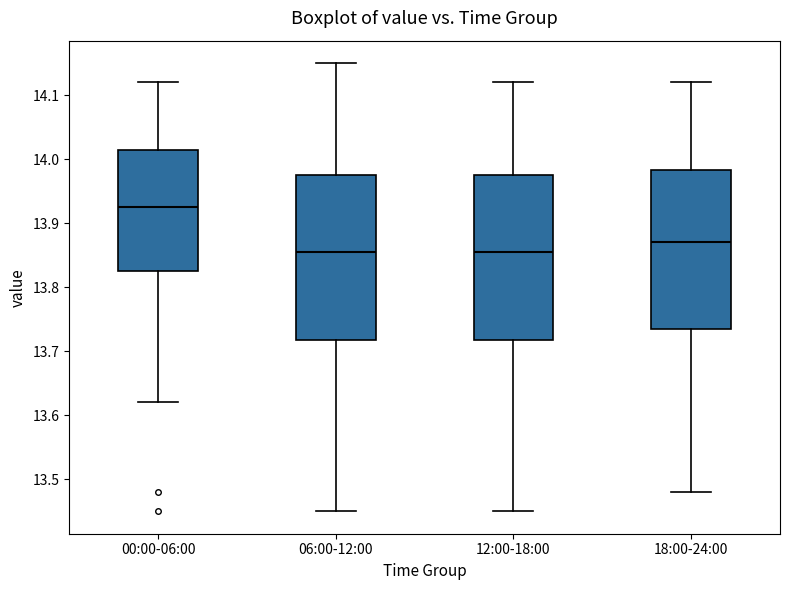

Reading left to right, read every box against the y-axis: the position of its median line, the range the box covers, and the ends of its whiskers. The values are not printed on the chart, so give them approximately, as read against the axis.

00:00-06:00: median 13.93, box 13.83 to 14.02, whiskers 13.62 to 14.12
06:00-12:00: median 13.86, box 13.72 to 13.98, whiskers 13.45 to 14.15
12:00-18:00: median 13.86, box 13.72 to 13.98, whiskers 13.45 to 14.12
18:00-24:00: median 13.87, box 13.74 to 13.98, whiskers 13.48 to 14.12